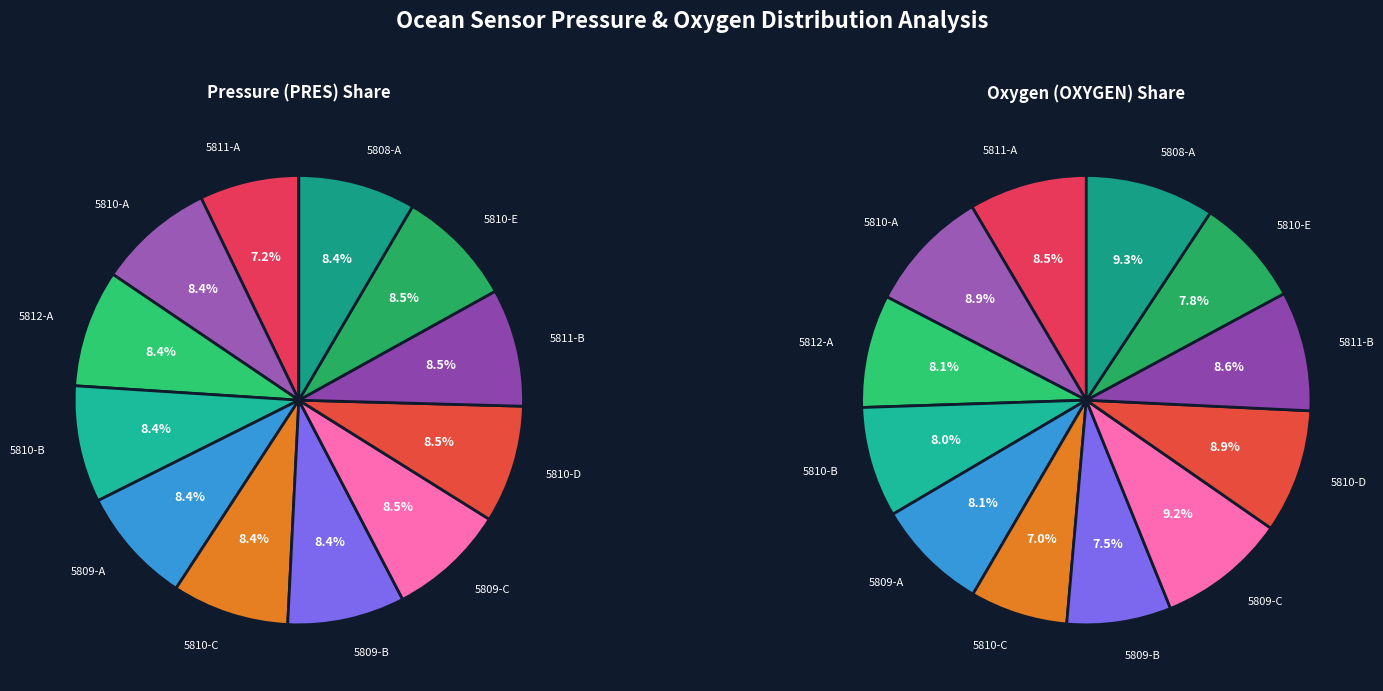

Does any single category account for the majority?

No